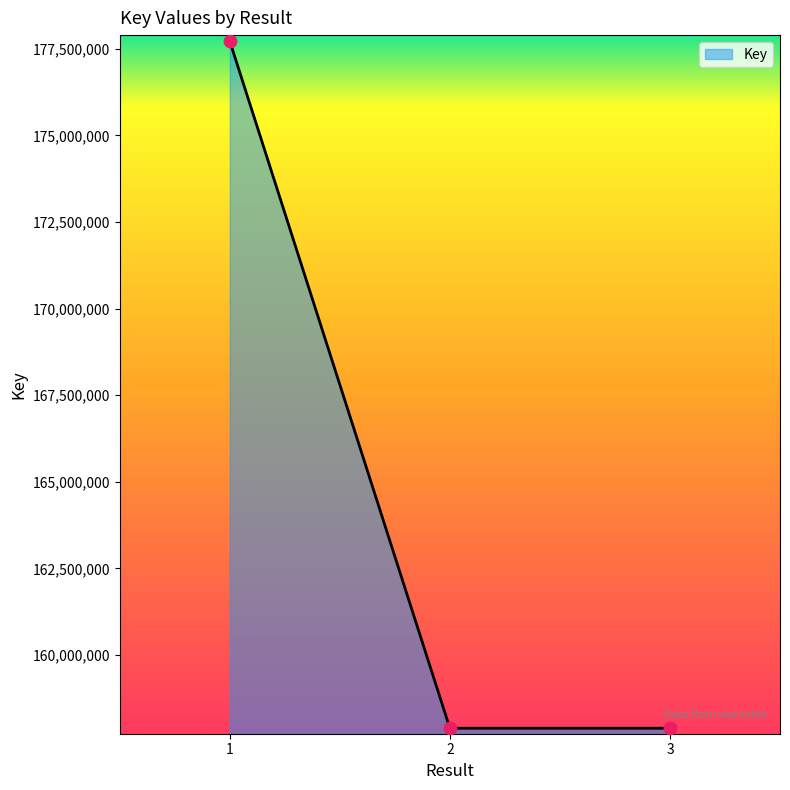

What is the change in value from 2 to 3?

+55